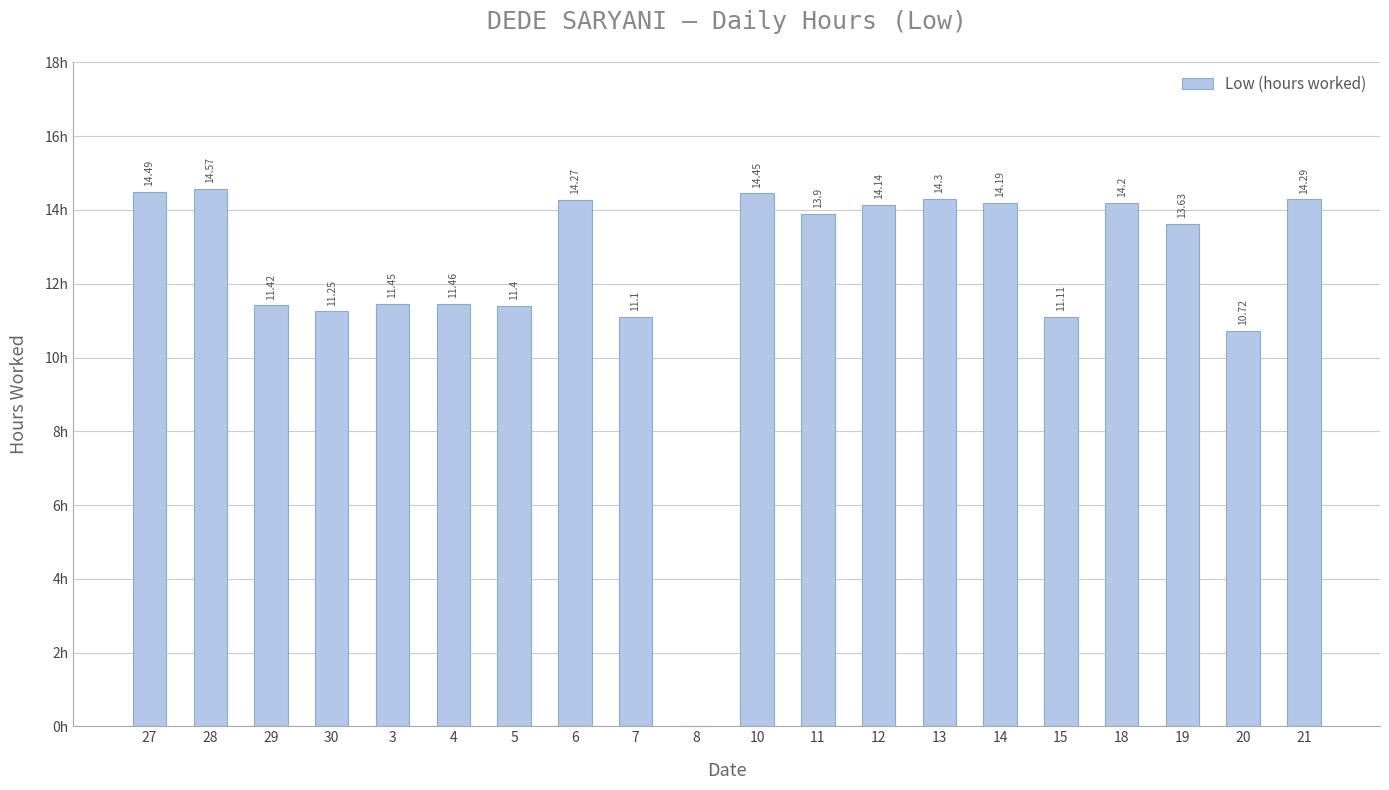

Rank the categories by value from highest to lowest.

28, 27, 10, 13, 21, 6, 18, 14, 12, 11, 19, 4, 3, 29, 5, 30, 15, 7, 20, 8